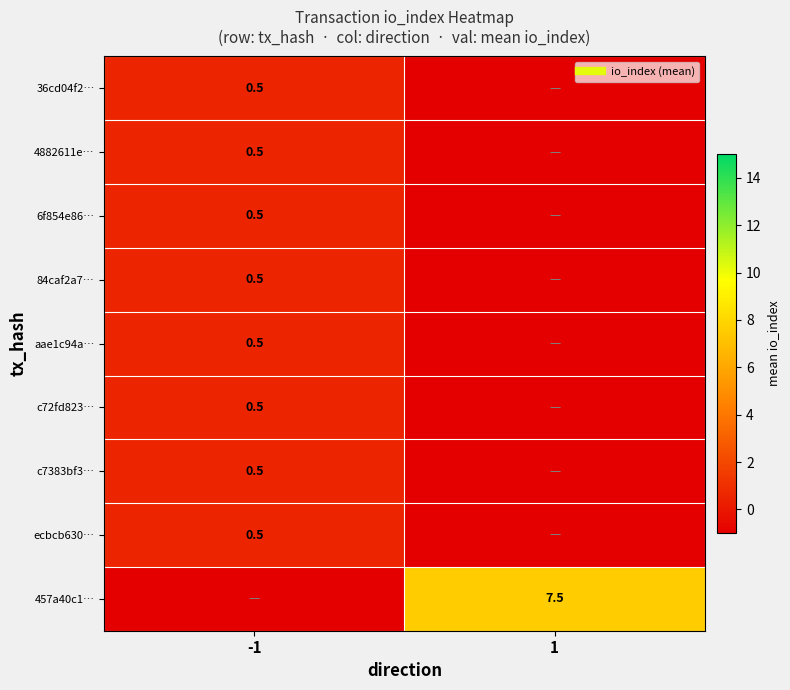

The value of 84caf2a7… at 1 is -1.0. True or false?

True